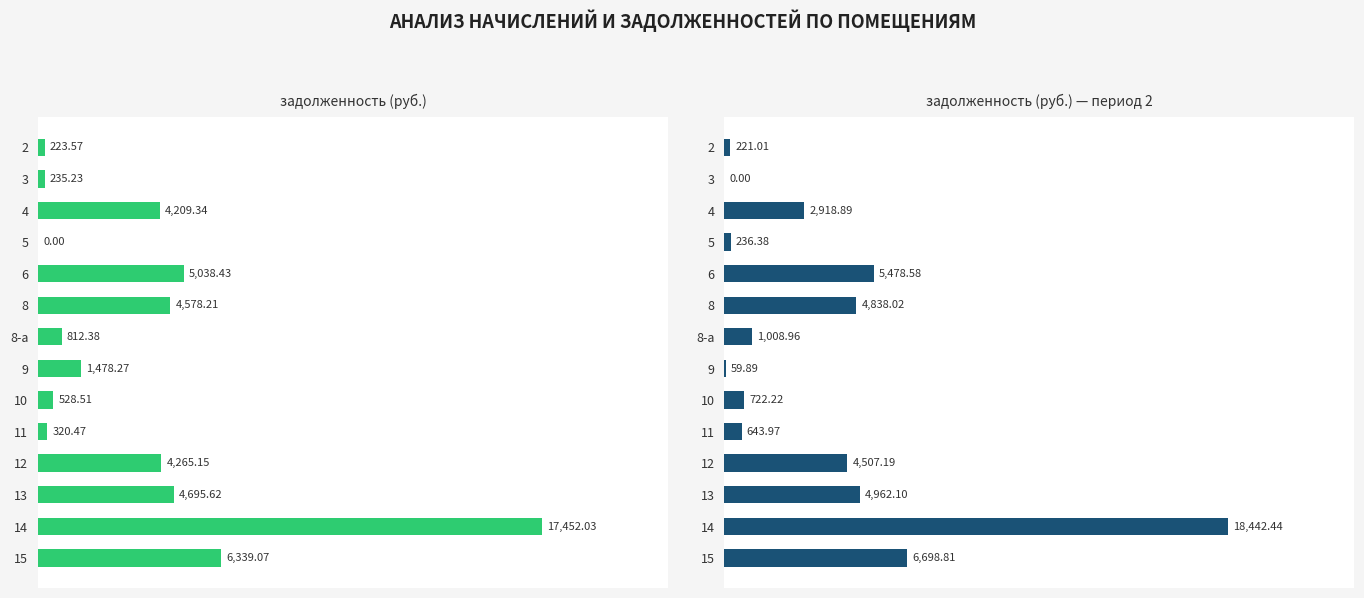

Rank the series by their average value, from lowest to highest.

задолженность (col_1), задолженность (col_6)